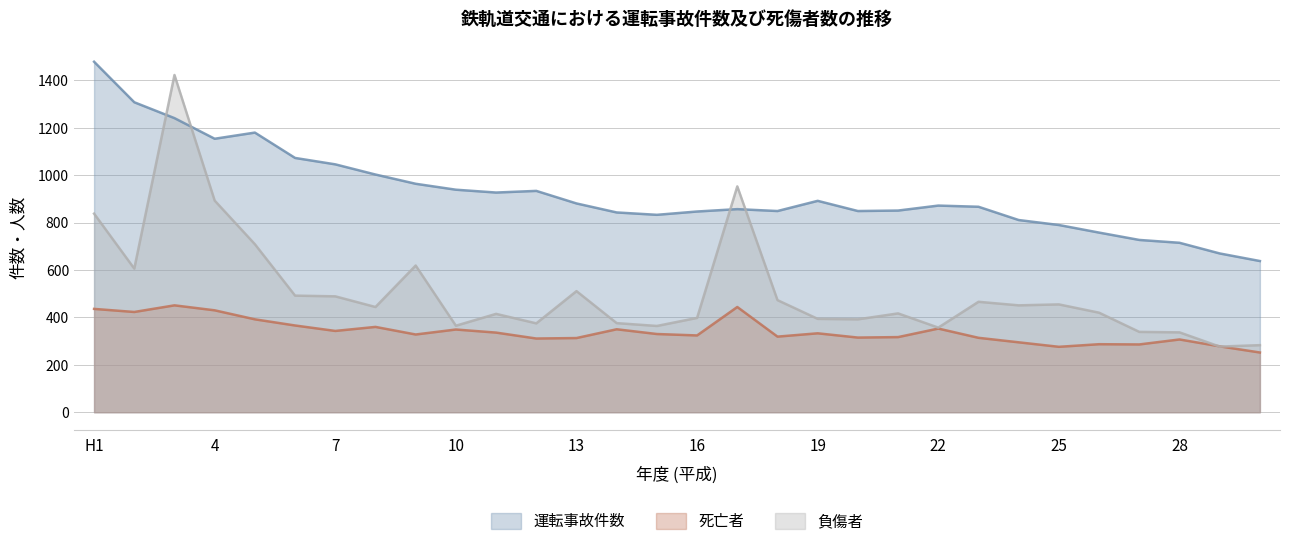

Is it true that 死亡者 equals 106 at 11?

False